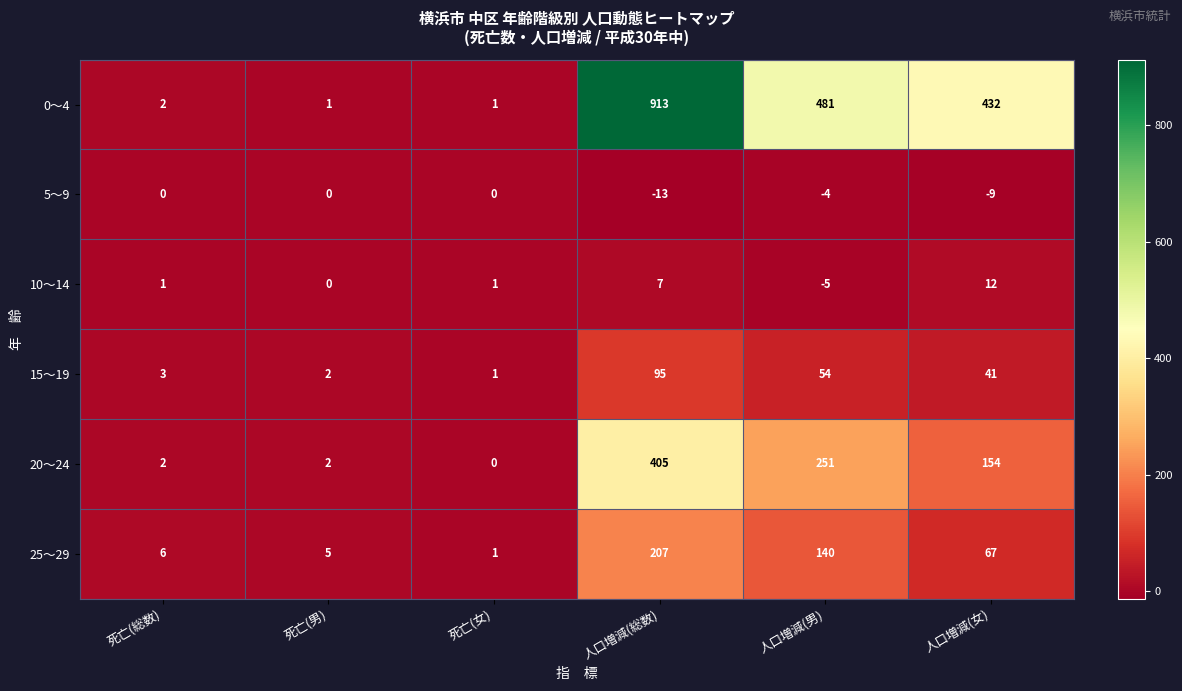

The 15～19 series shows 20 at 人口増減(男). True or false?

False